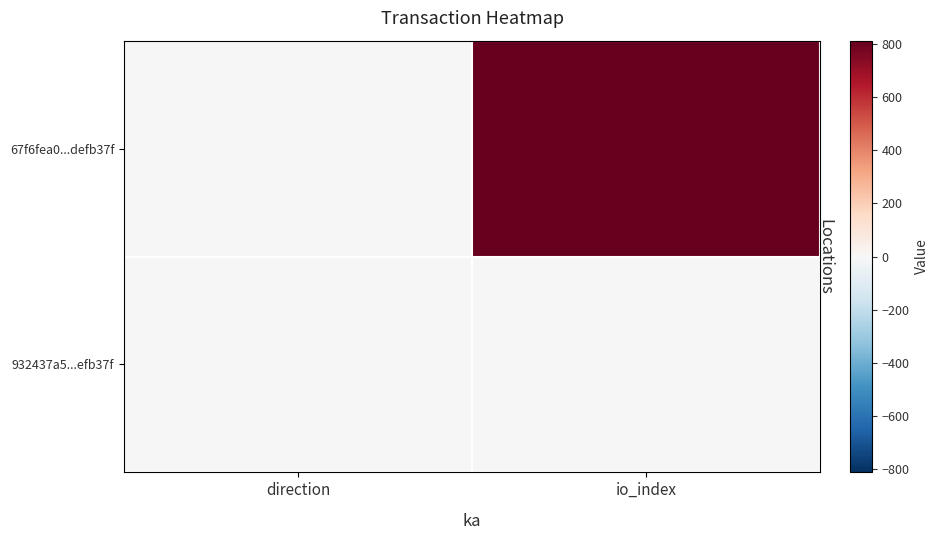

Reading left to right, extract all data points from this chart.

67f6fea0...defb37f: direction=-1	io_index=811
932437a5...efb37f: direction=1	io_index=2